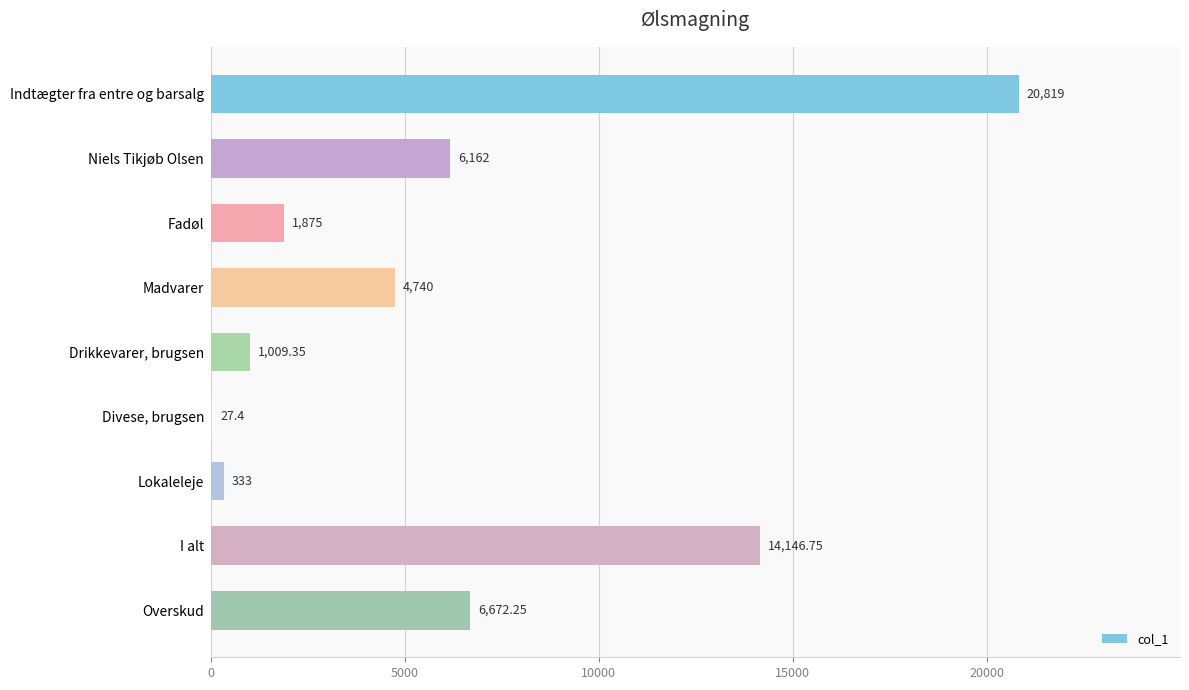

Approximately how many times larger is the value at Niels Tikjøb Olsen compared to Drikkevarer, brugsen?

6.1